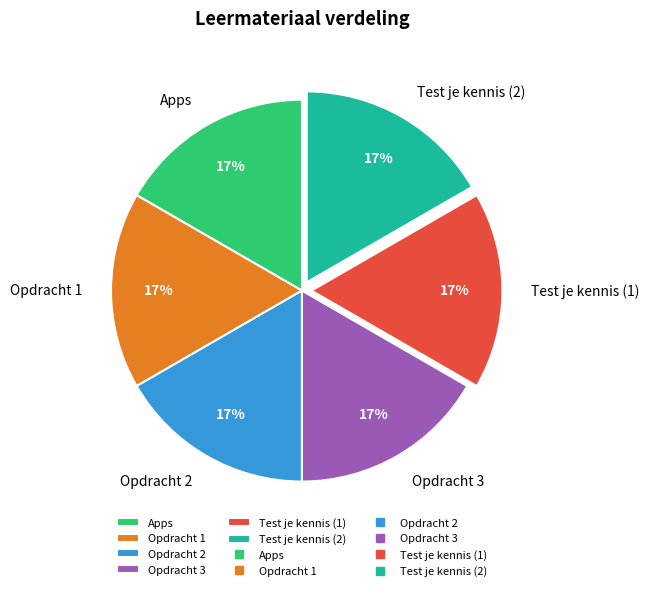

How many slices are in this pie chart?

6